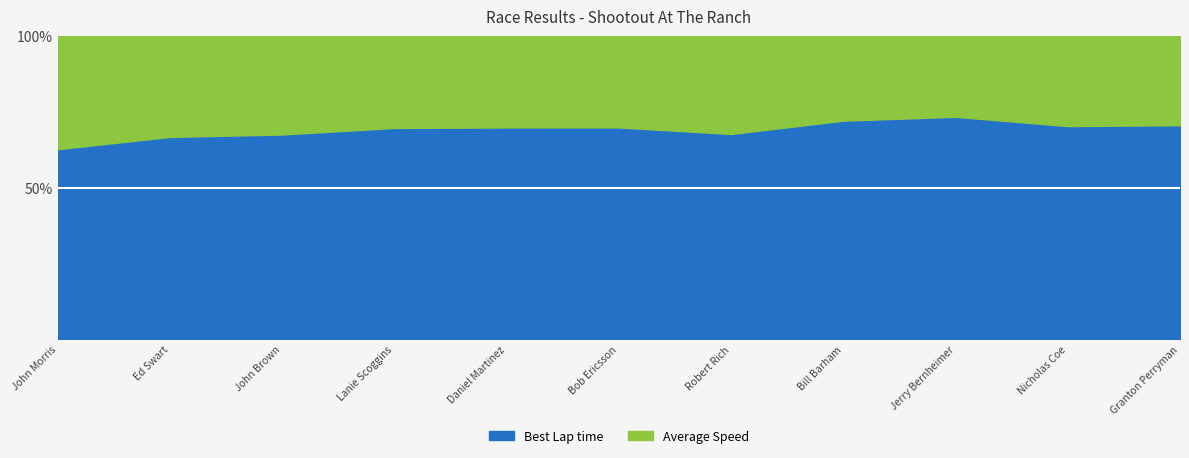

Is the value of Average Speed at Ed Swart greater than the value of Best Lap time at Ed Swart?

No